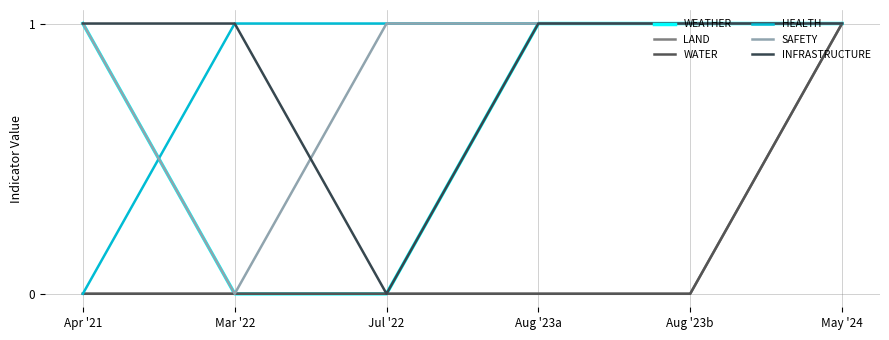

True or false: LAND and HEALTH intersect in this chart.

False